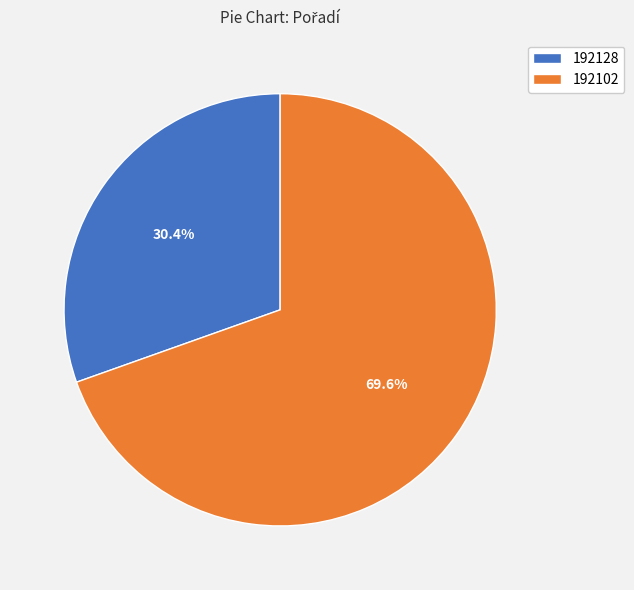

Do 192128 and 192102 together represent more than half of the pie?

Yes